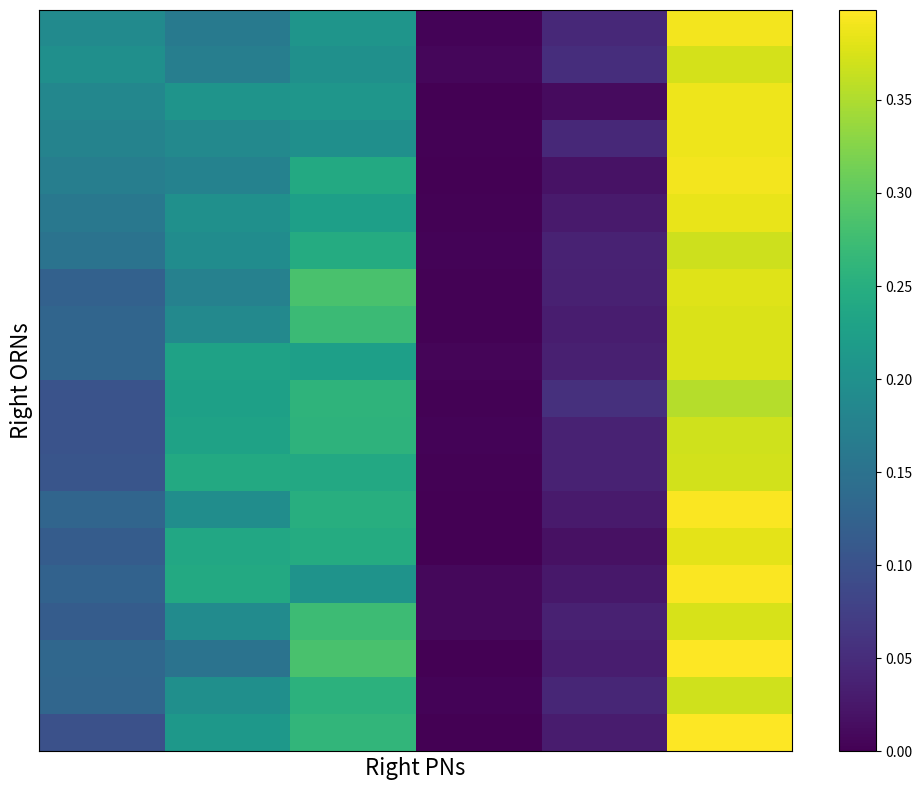

At which category does the chart reach its peak across all series?

5